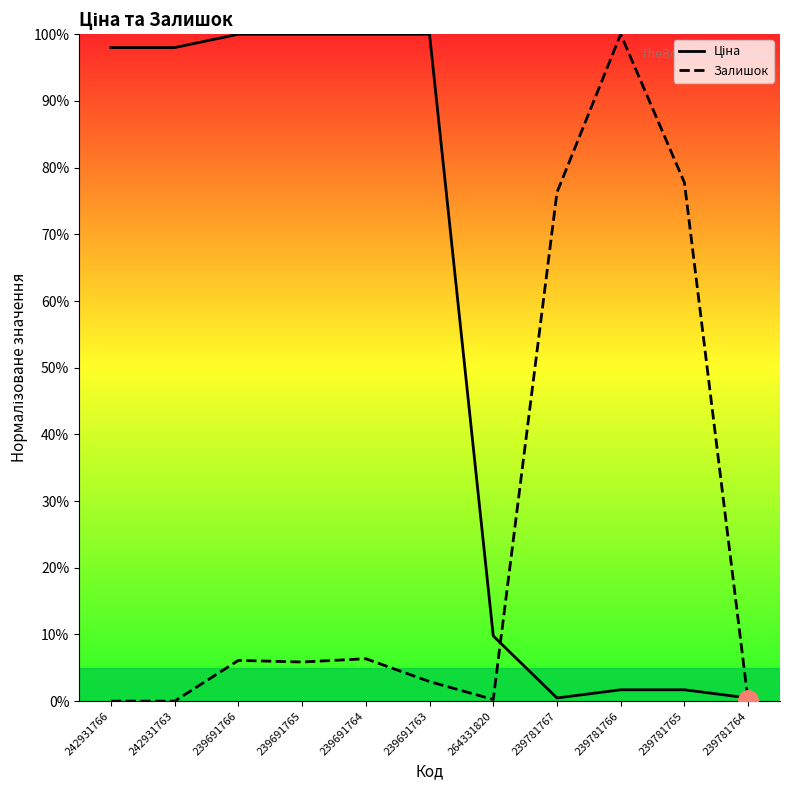

Rank the series by their maximum value, from highest to lowest.

Ціна, Залишок